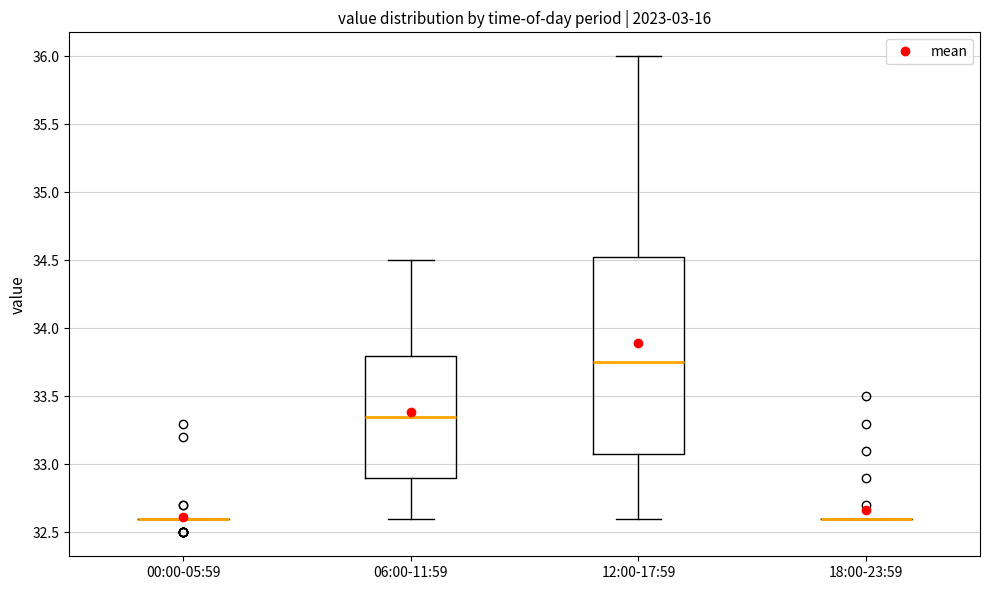

Where does the lower whisker of the box for 12:00-17:59 end on the y-axis? The values are not printed on the chart, so give them approximately, as read against the axis.

32.60